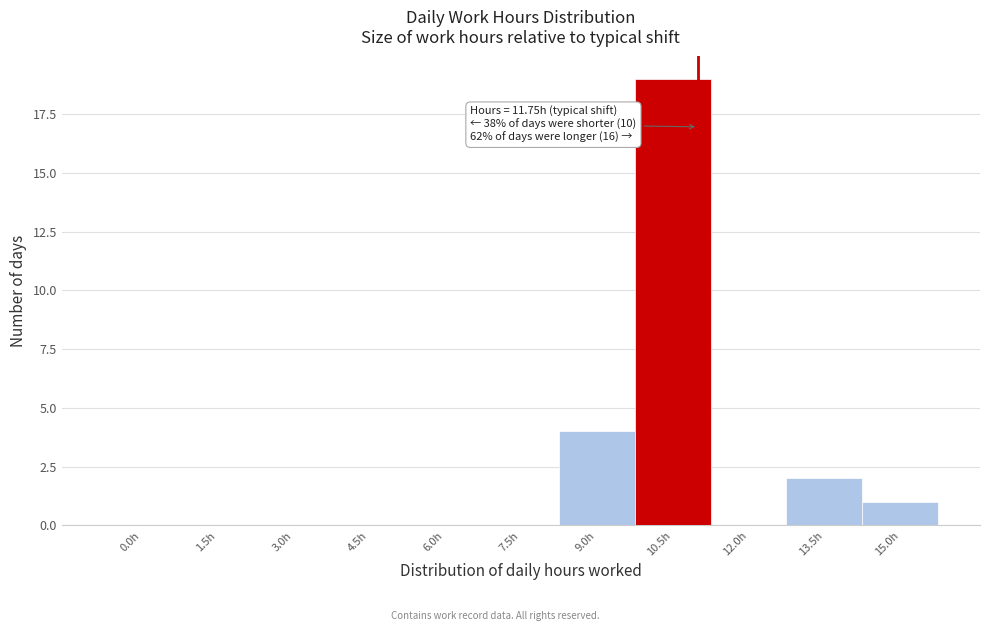

Reading left to right, what are all the values shown in this chart?

0.0h=0	1.5h=0	3.0h=0	4.5h=0	6.0h=0	7.5h=0	9.0h=4	10.5h=19	12.0h=0	13.5h=2	15.0h=1